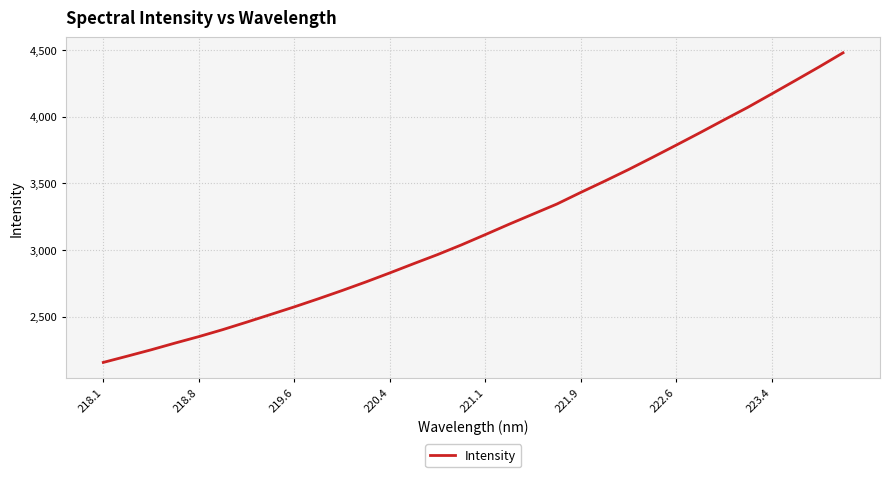

What is the greatest value displayed?

4479.5